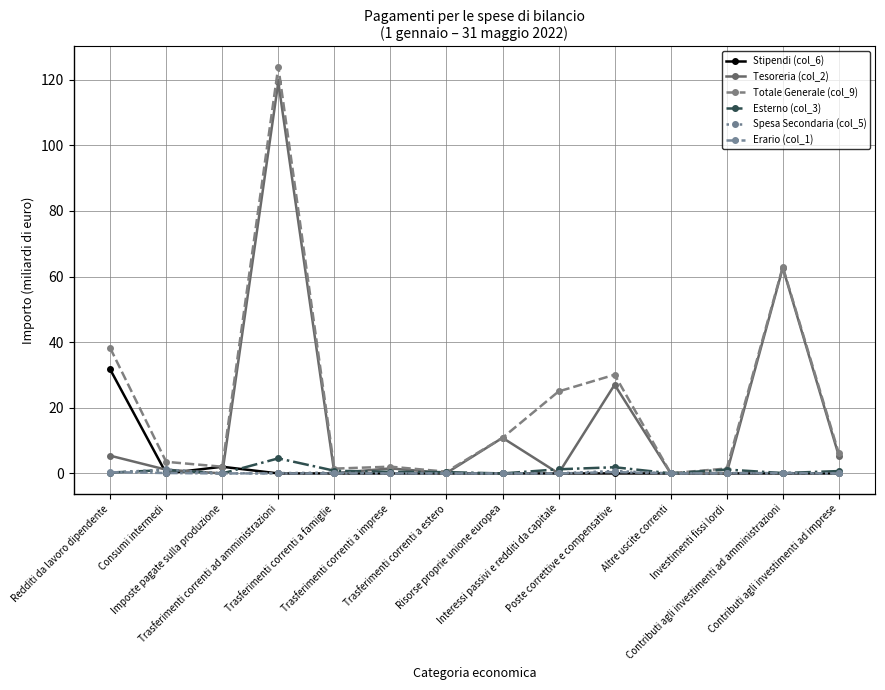

How many data points in Totale Generale (col_9) are less than 6?

7